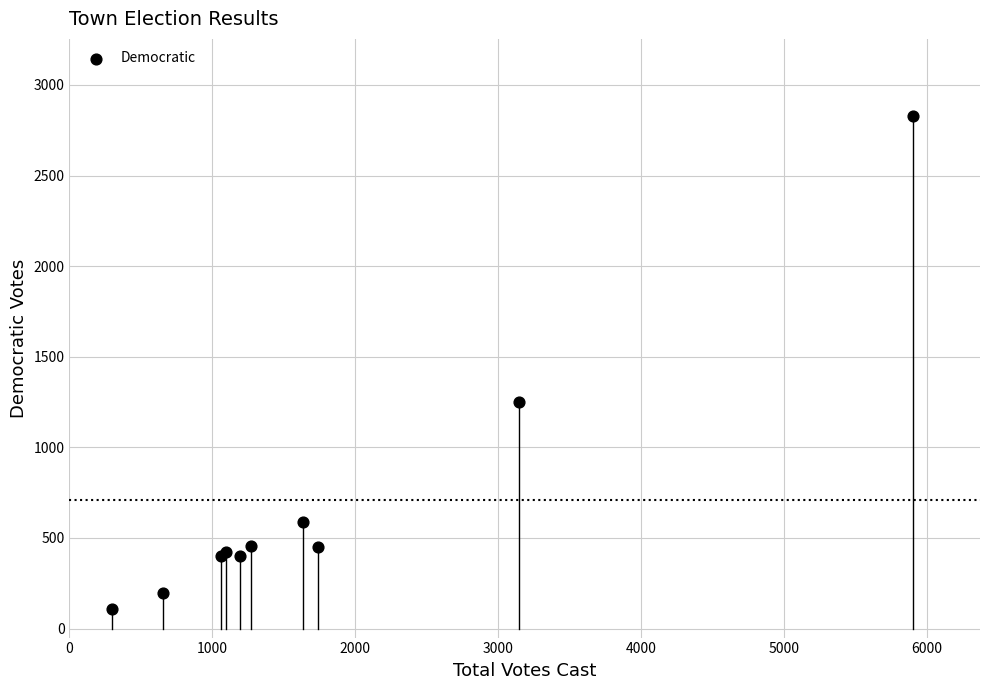

What Y value in the scatter plot is closest to 1469?

1248